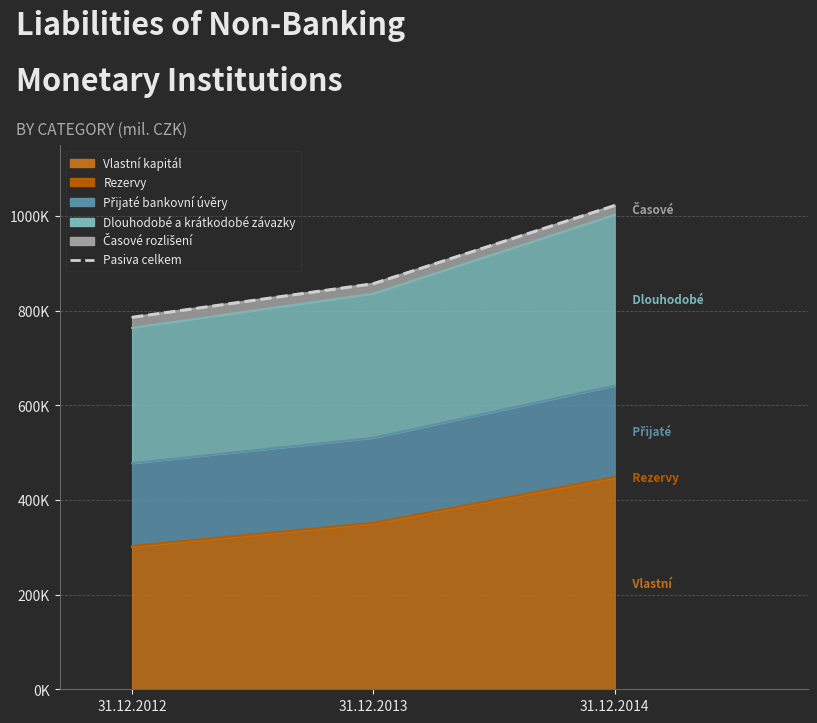

How many lines are shown in the chart?

1